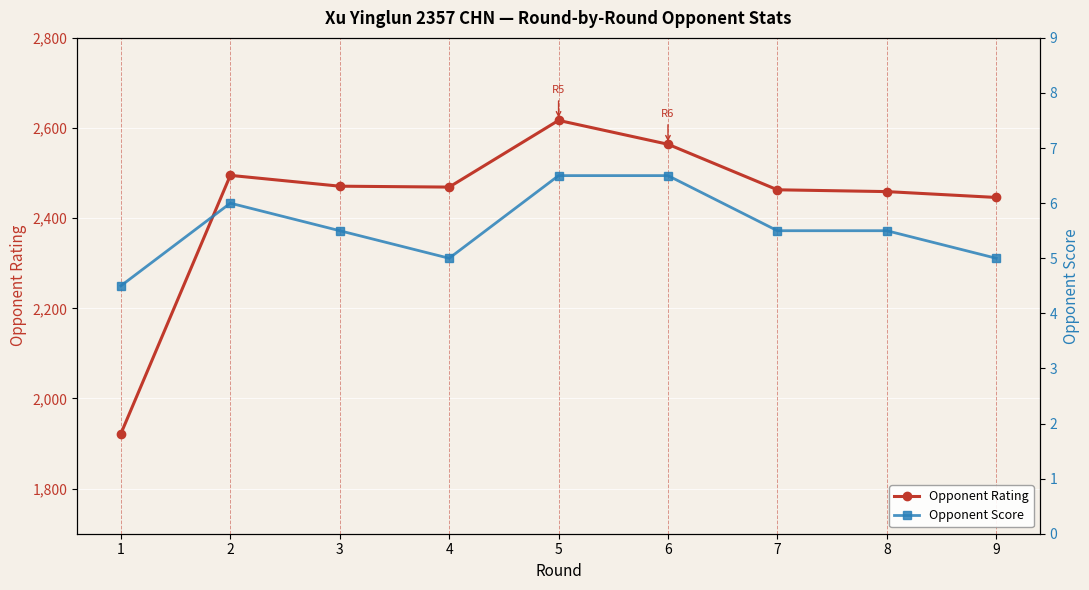

What is the lowest value of the Opponent Rating series?

1922